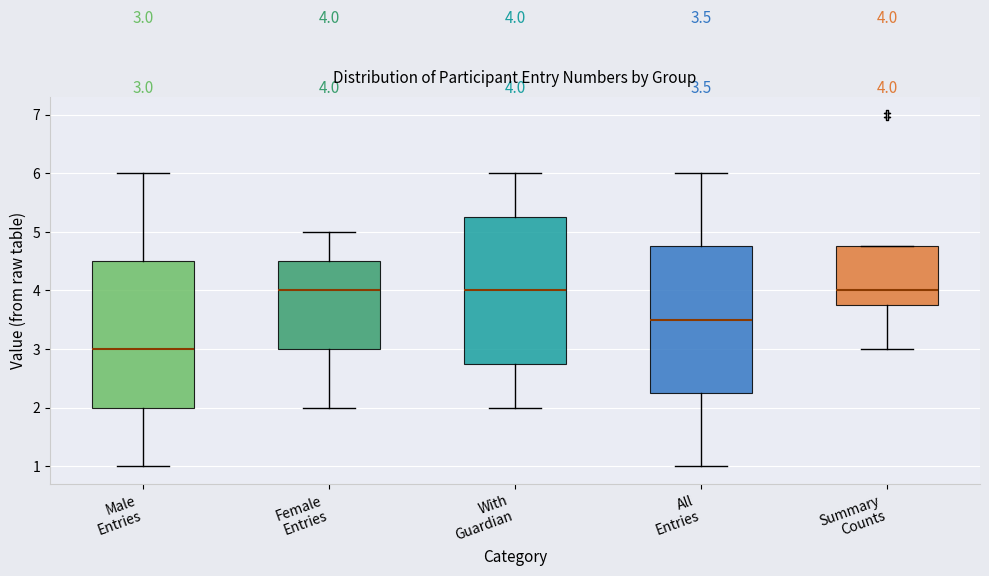

Which box's median line is the lowest?

Male Entries